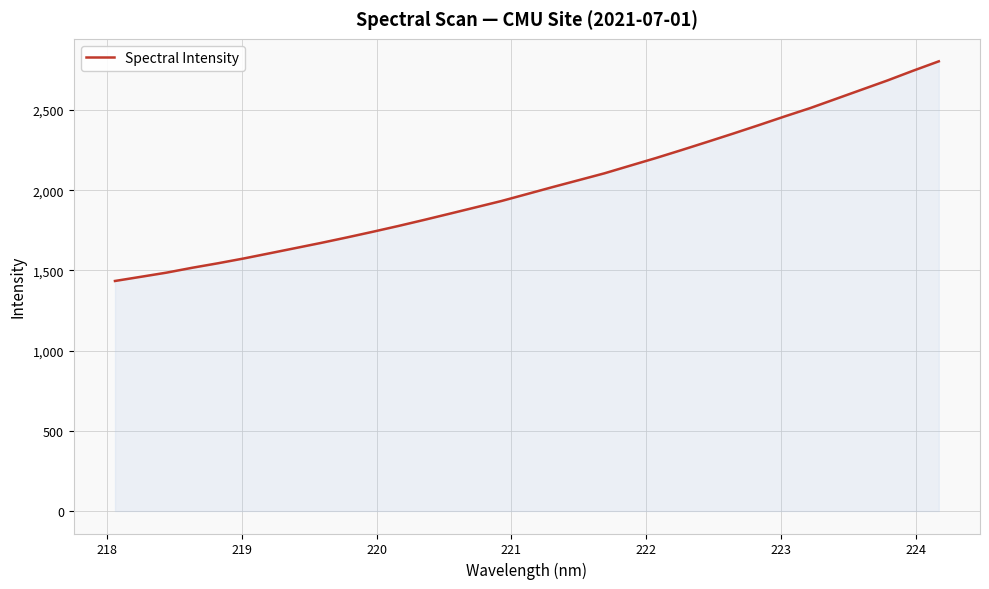

What is the minimum value shown in the chart?

1434.0